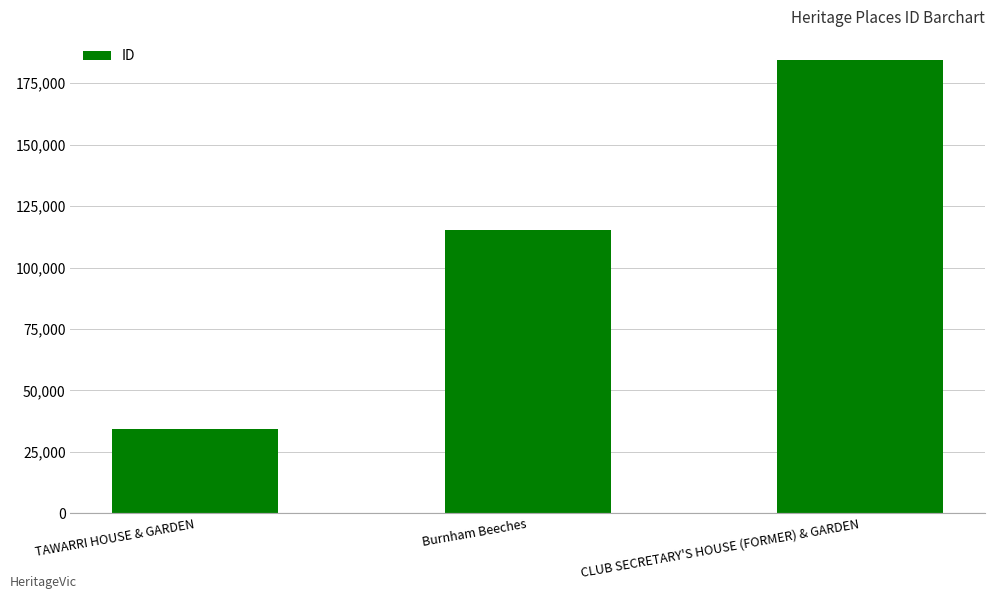

What is the greatest value displayed?

184585